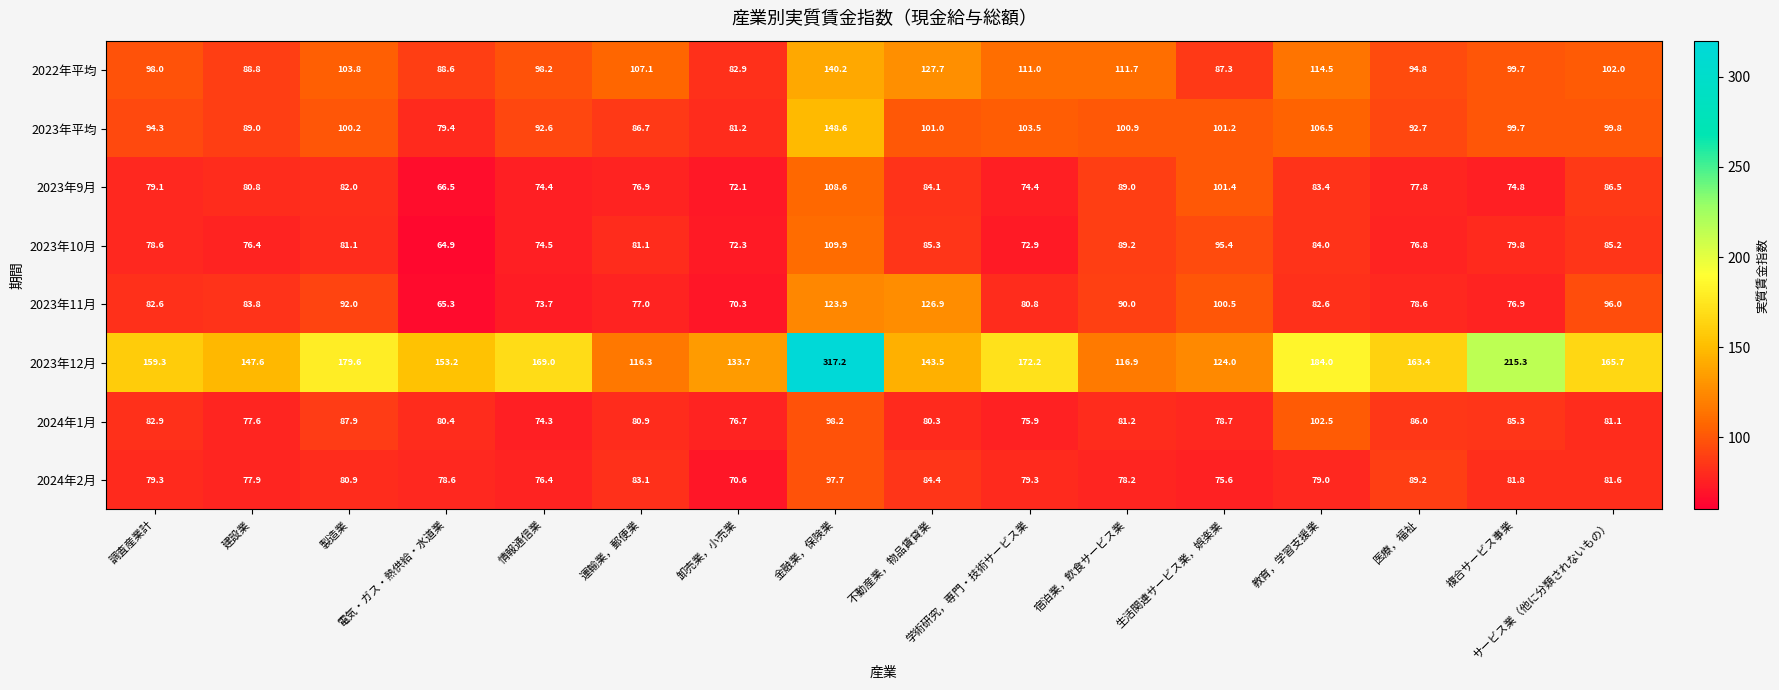

Which series has the largest range (max minus min)?

2023年12月